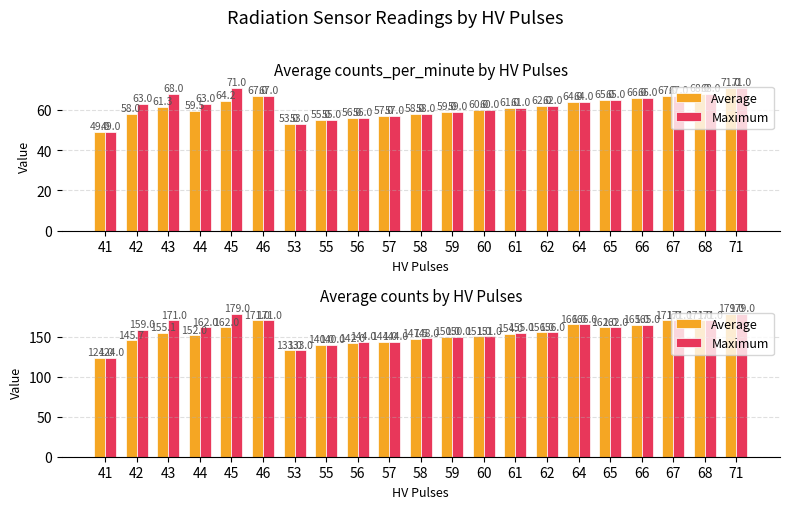

Are the bars horizontal?

No